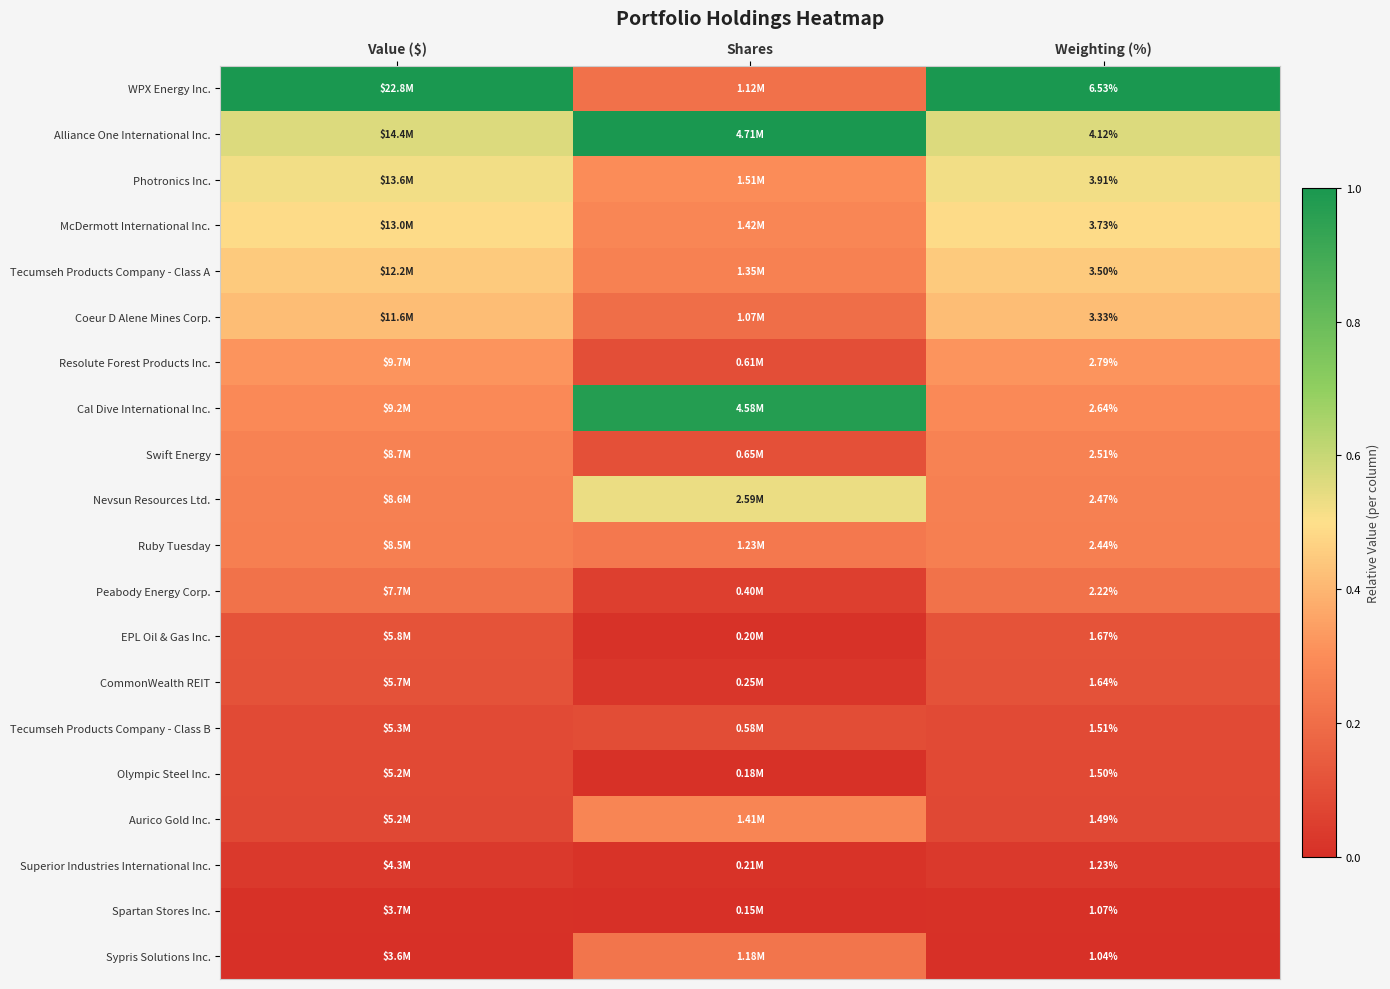

Rank the series by their maximum value, from highest to lowest.

WPX Energy Inc., Alliance One International Inc., Cal Dive International Inc., Nevsun Resources Ltd., Photronics Inc., McDermott International Inc., Tecumseh Products Company - Class A, Coeur D Alene Mines Corp., Resolute Forest Products Inc., Aurico Gold Inc., Swift Energy, Ruby Tuesday, Sypris Solutions Inc., Peabody Energy Corp., EPL Oil & Gas Inc., CommonWealth REIT, Tecumseh Products Company - Class B, Olympic Steel Inc., Superior Industries International Inc., Spartan Stores Inc.